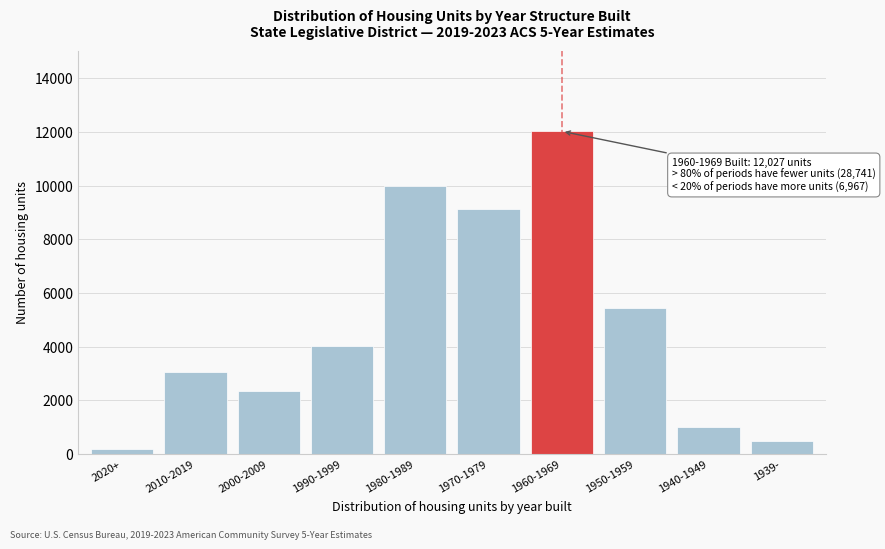

Reading left to right, what are all the values shown in this chart?

196	3051	2350	4027	9972	9145	12027	5442	1029	496